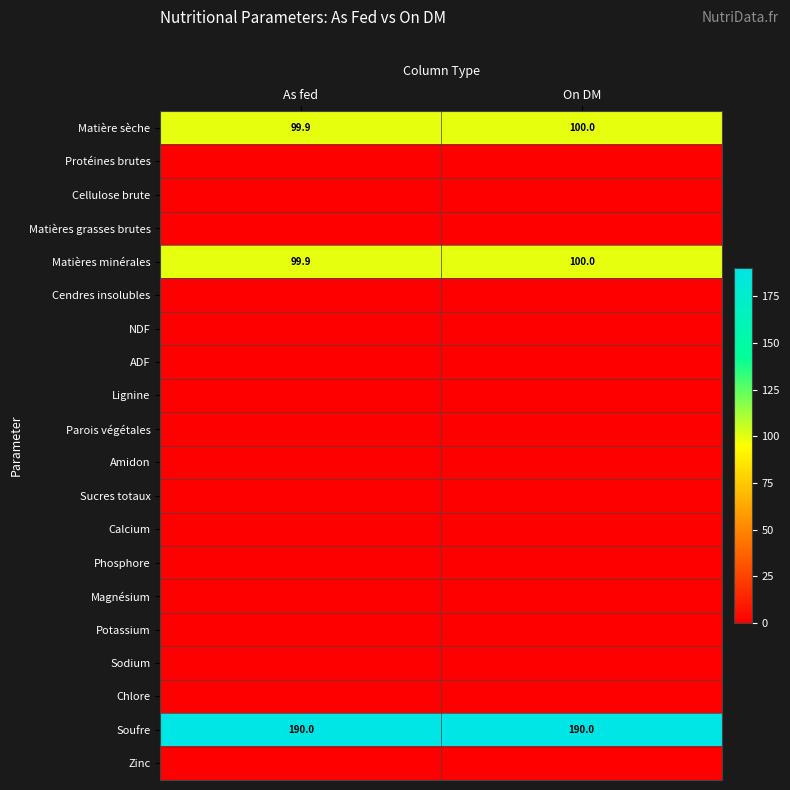

At which label is Matières minérales closest to 99?

As fed